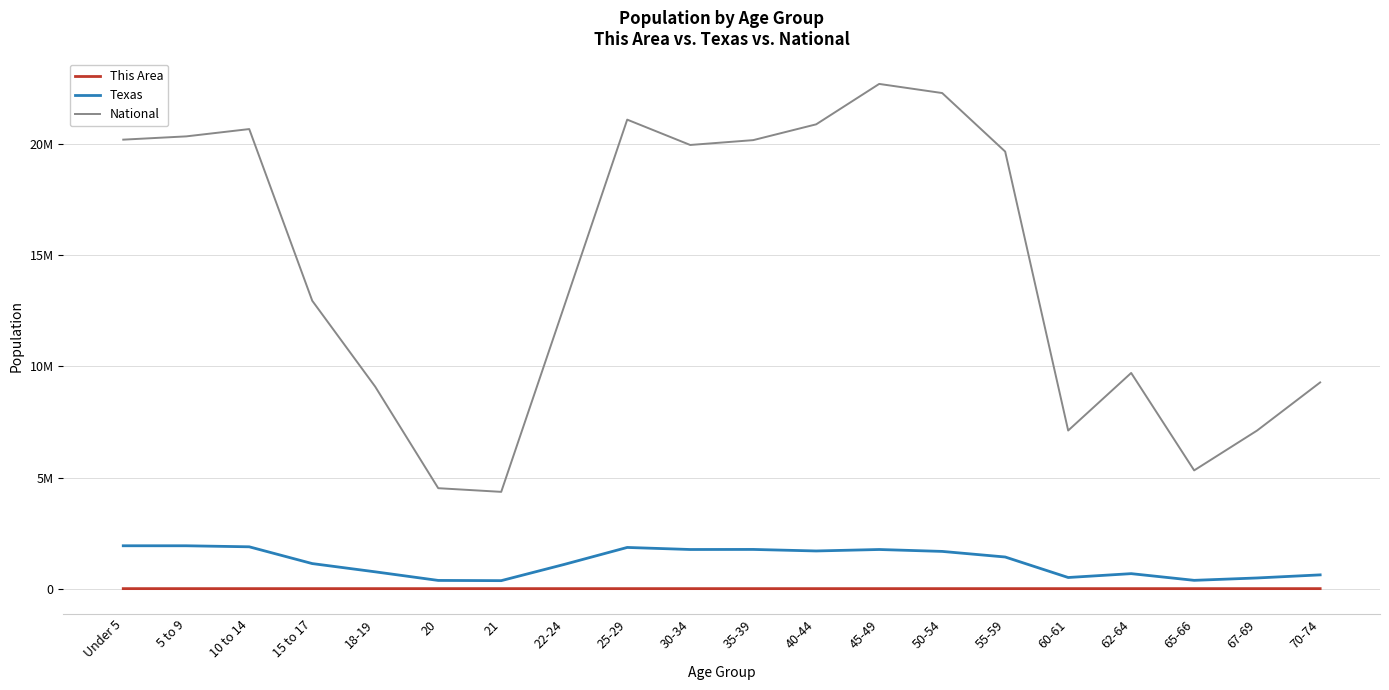

Which series changed the most between 60-61 and 70-74?

National